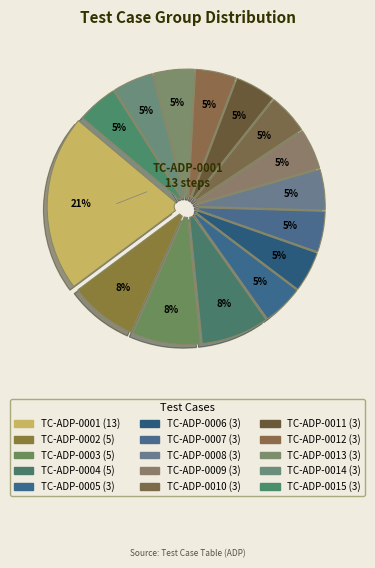

How many slices are in this pie chart?

15